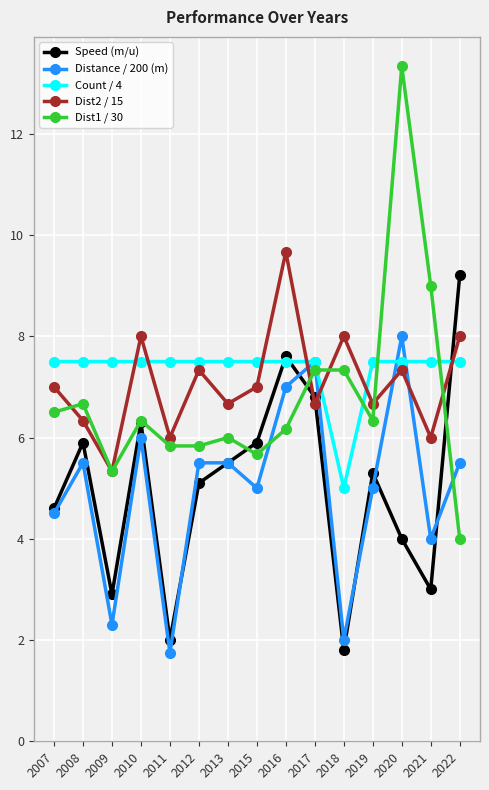

Where does the Count / 4 series first go above 7?

2007